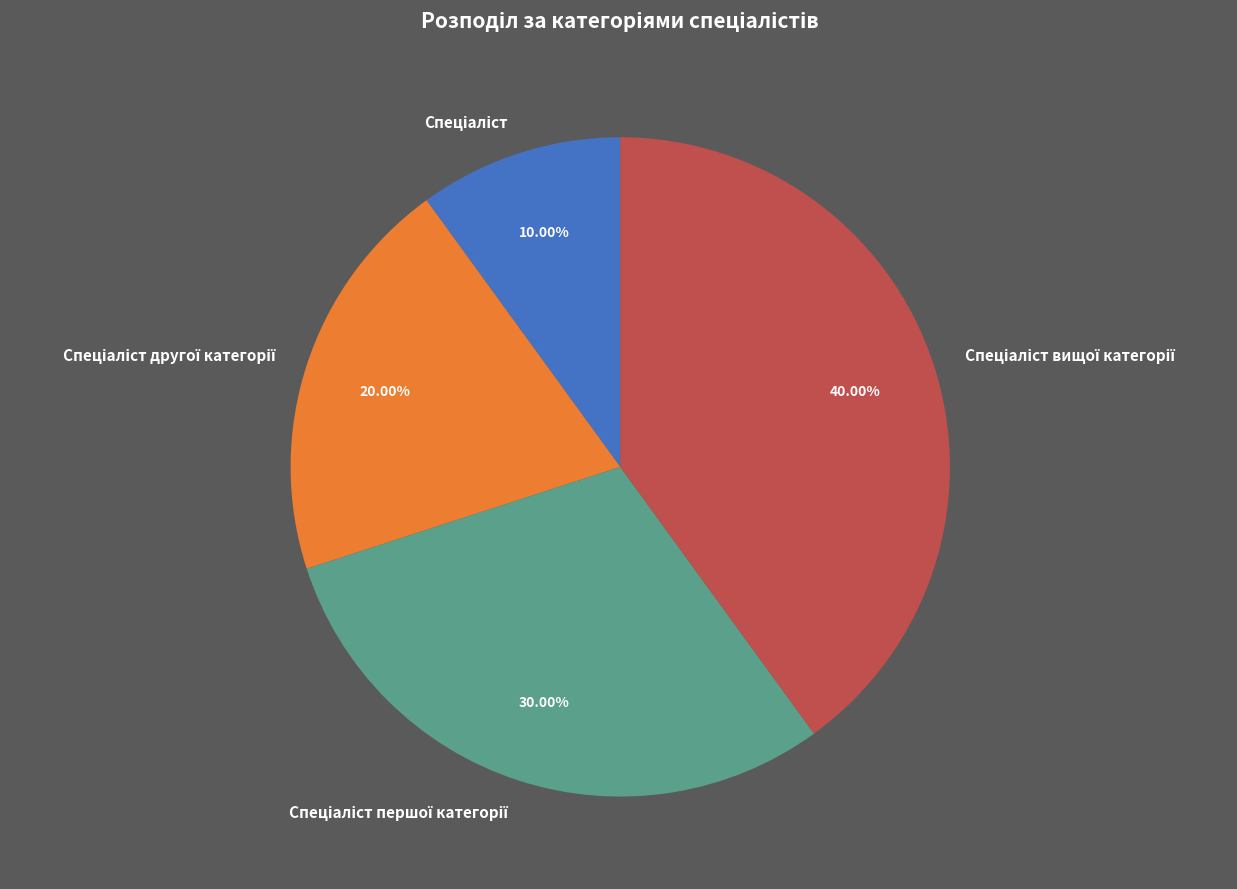

Count the number of slices in the pie.

4